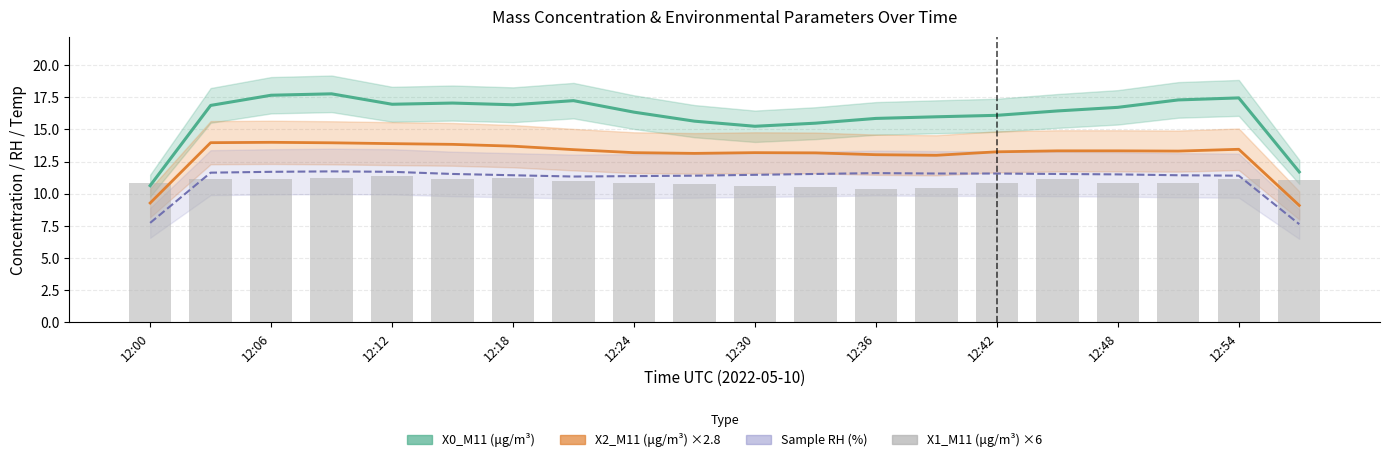

What is the difference between the highest and lowest values at 12:24?

5.5